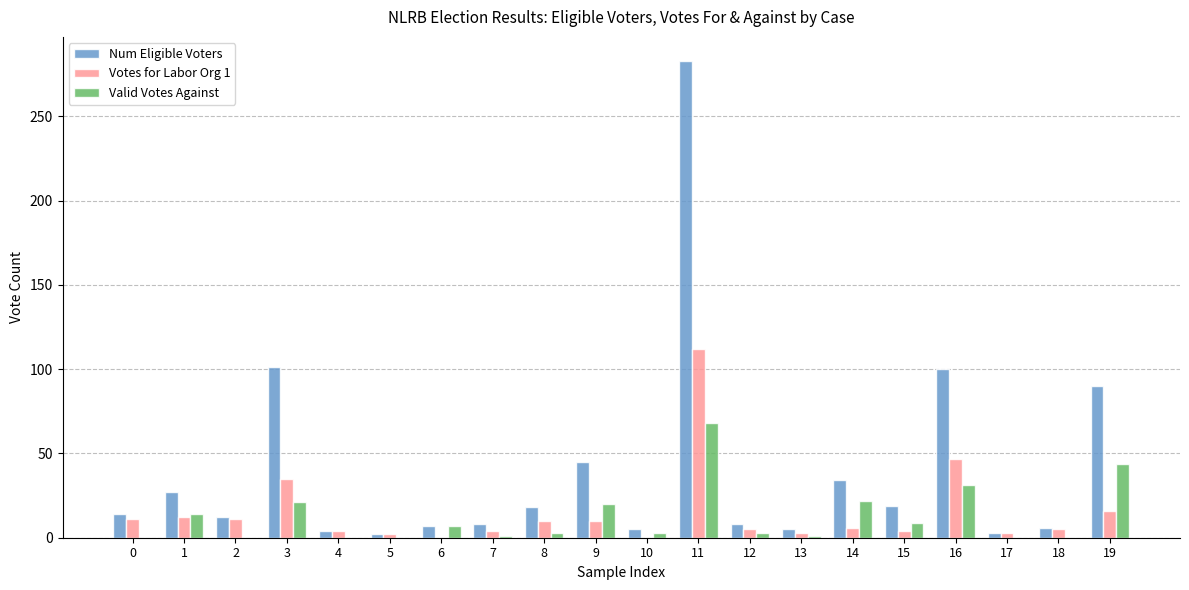

Which label corresponds to the largest value in the chart?

11